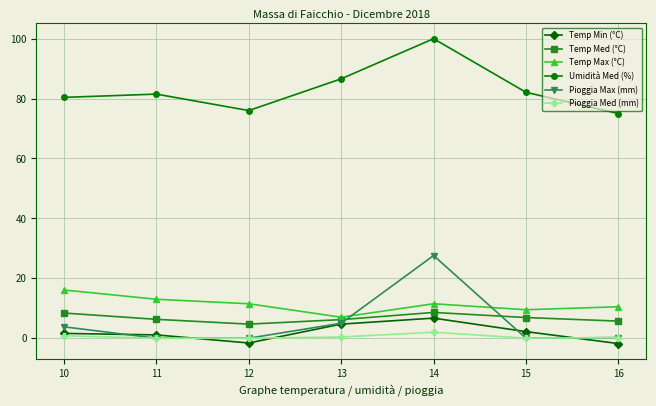

What is the value of the Temp Med (°C) point at the 2nd from the left?

6.3